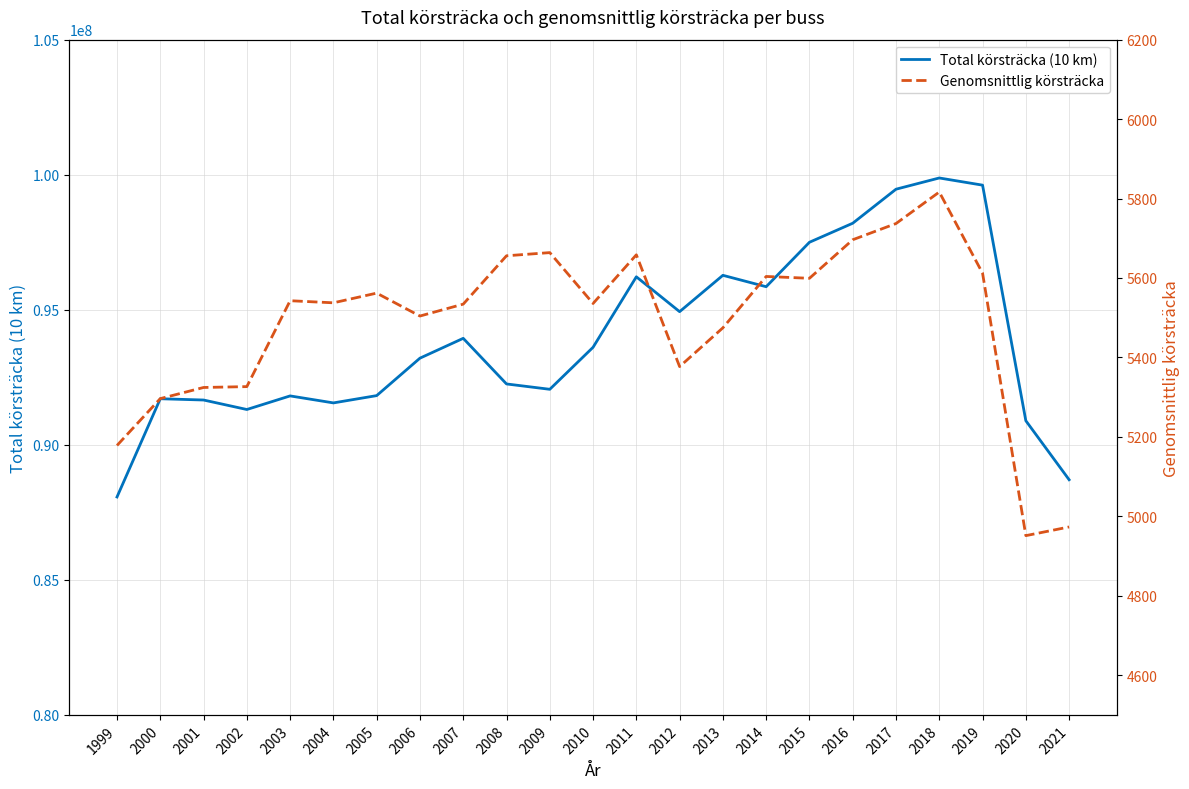

Reading right to left, list all the values displayed in this chart.

Total körsträcka (10 km): 88706874.9	90891250.0	99613542.0	99879373.0	99463592.8	98203637.1	97499011.5	95853494.1	96275326.0	94929589.9	96220058.7	93610479.4	92055071.1	92253430.3	93942192.9	93208075.7	91821421.8	91551523.5	91810402.3	91307116.6	91658398.3	91705466.2	88068745.8
Genomsnittlig körsträcka: 4973.2	4951.3	5612.0	5816.4	5737.1	5696.3	5599.2	5603.8	5474.5	5376.9	5658.3	5535.8	5663.9	5655.9	5534.1	5504.2	5561.9	5537.5	5542.8	5326.5	5324.3	5296.3	5178.4